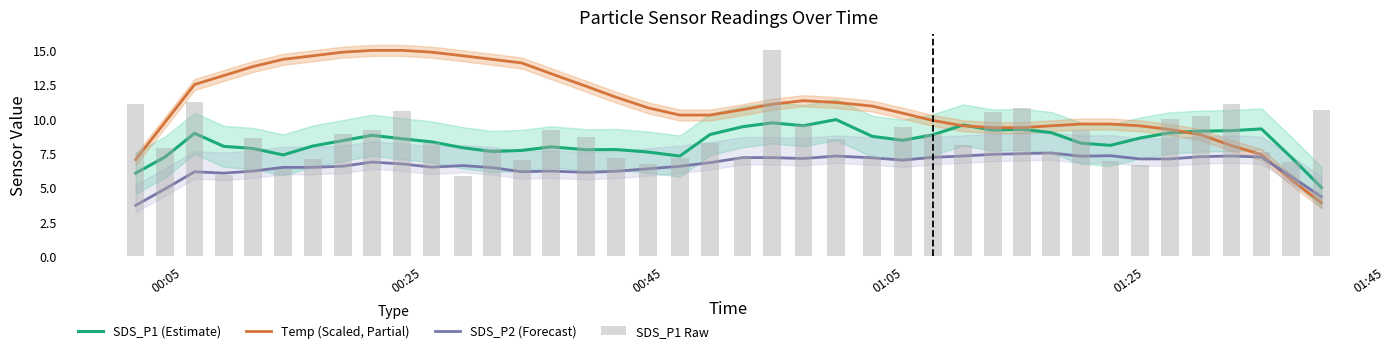

What is the sum of all SDS_P1 Raw values?

345.0